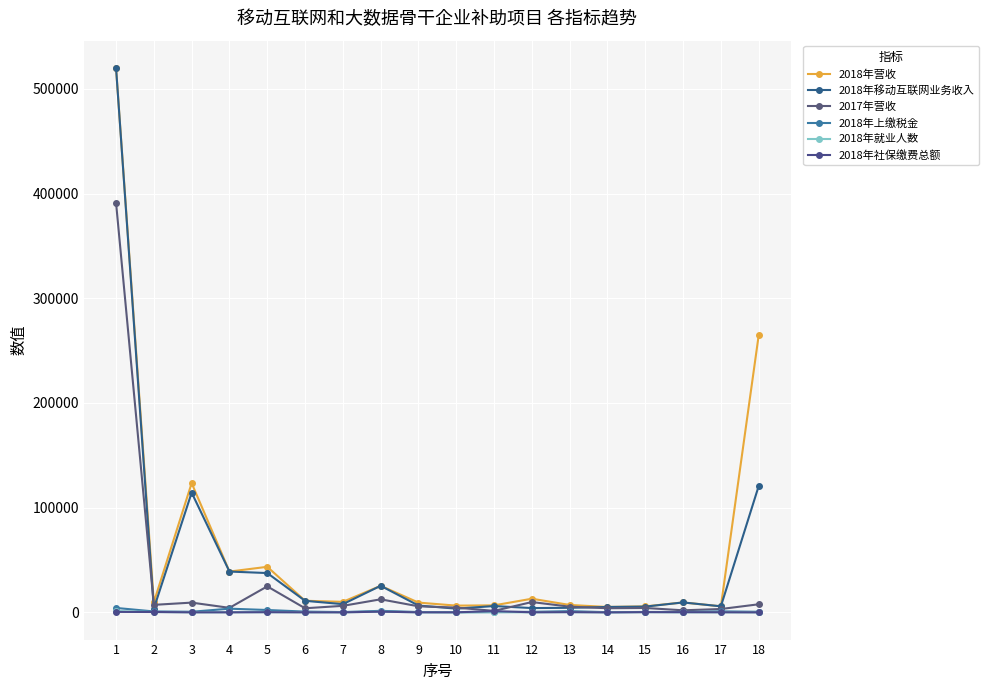

Between 7 and 15, which series saw the biggest shift?

2018年营收